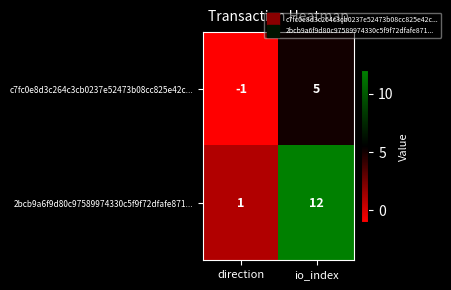

What is the minimum value shown in the chart?

-1